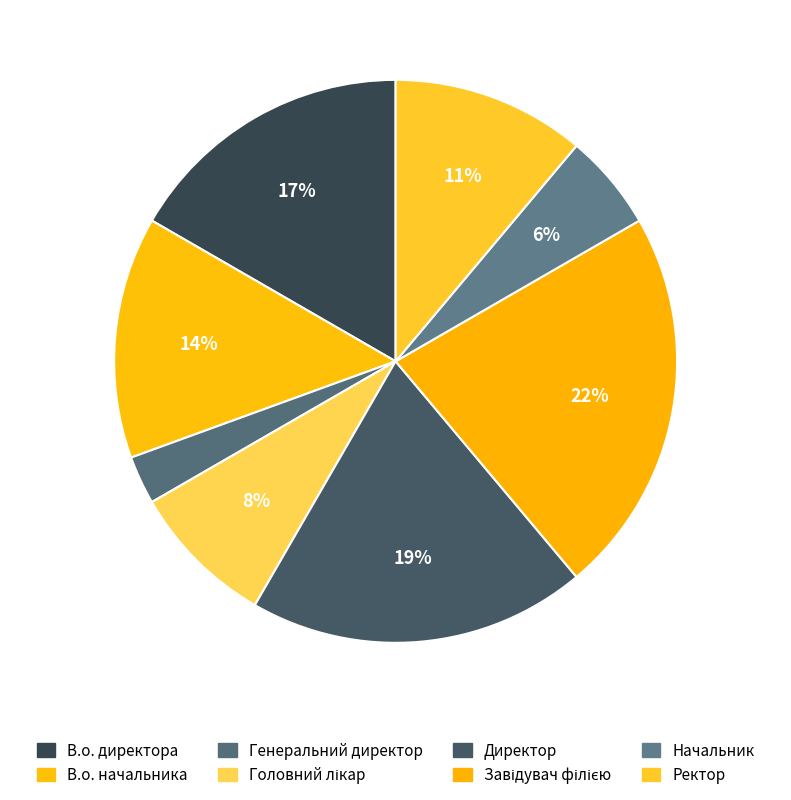

Which slice is the largest?

Завідувач філією